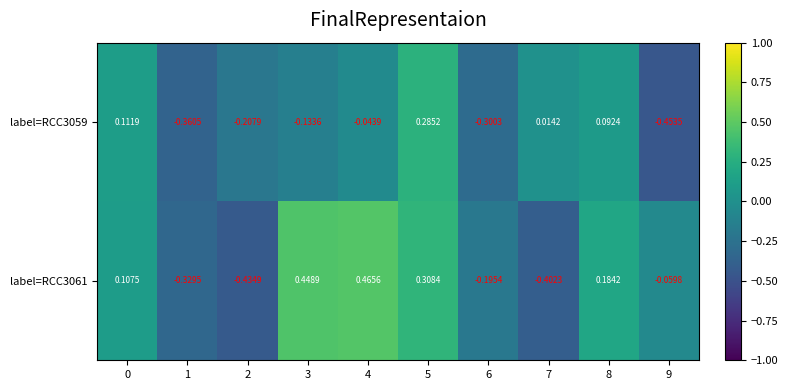

Is the value of label=RCC3061 at 4 greater than the value of label=RCC3059 at 7?

Yes